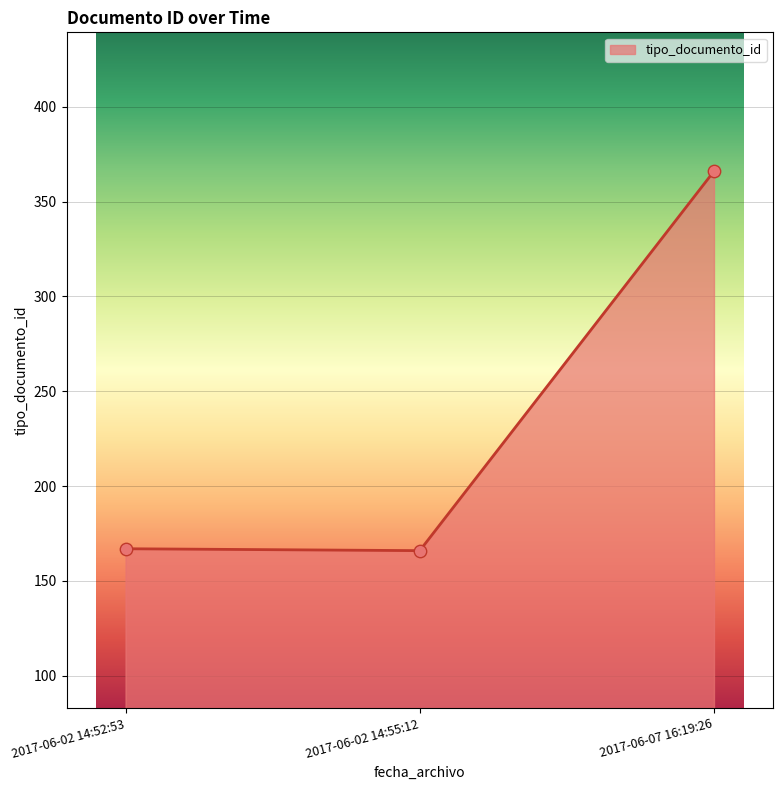

Between 2017-06-02 14:52:53 and 2017-06-07 16:19:26, which is larger?

2017-06-07 16:19:26